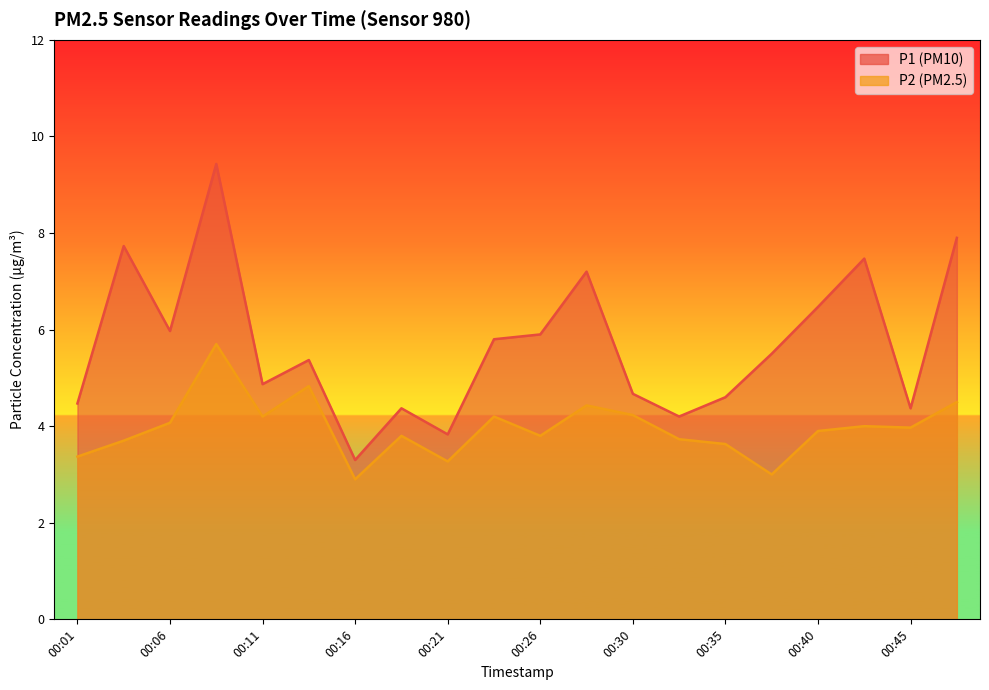

At which label is P1 closest to 6?

00:06